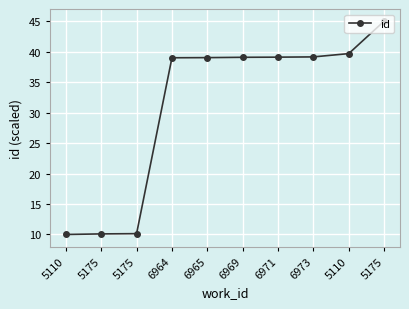

Count the number of data series in this chart.

1